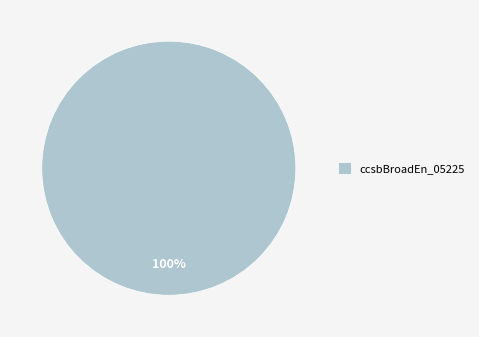

Does ccsbBroadEn_05225 represent more than half of the total?

Yes